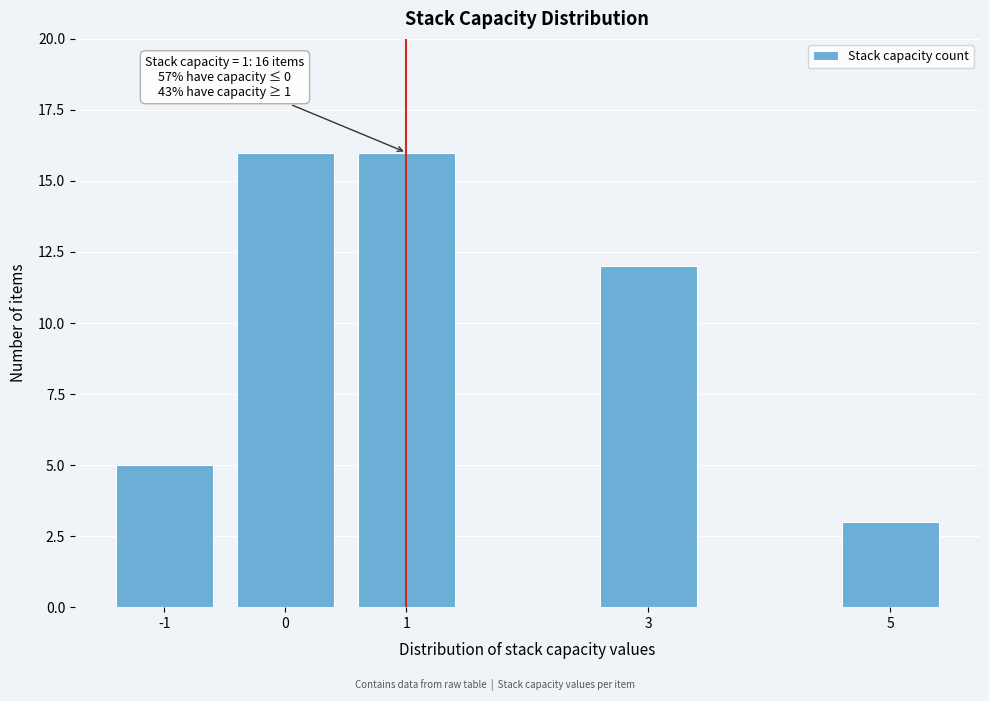

Reading left to right, list all the values displayed in this chart.

5	16	16	12	3